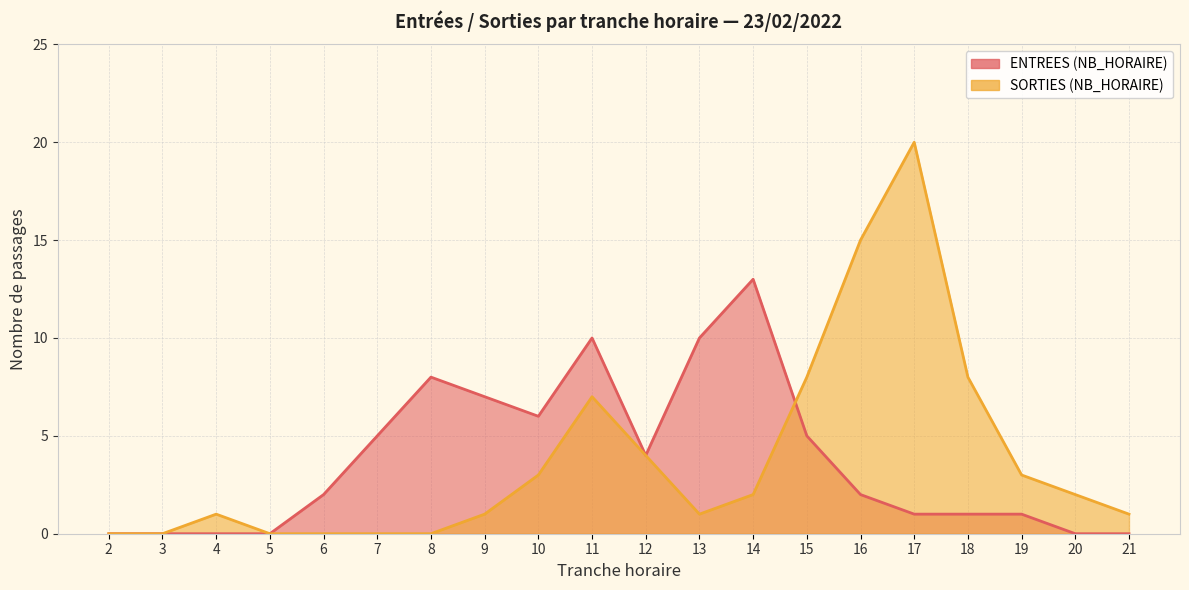

Count the number of categories in the chart.

20